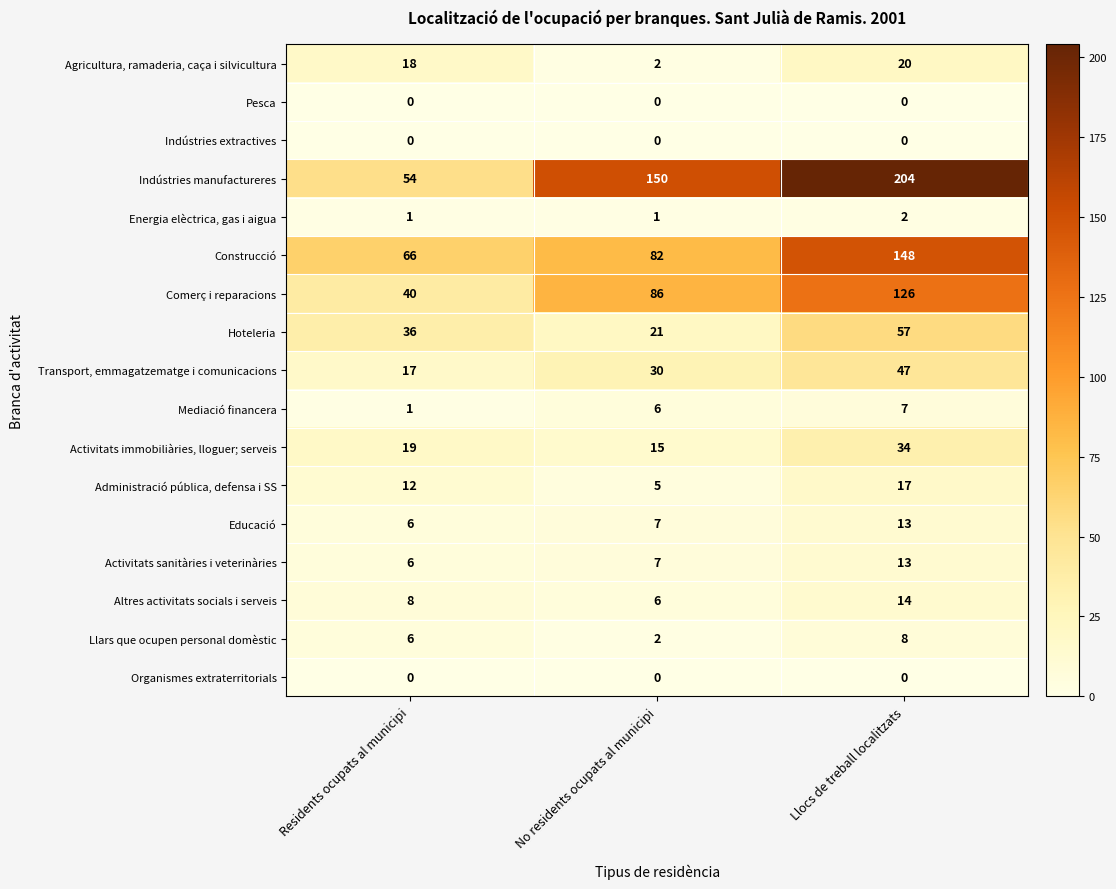

Which series has the widest spread of values?

Indústries manufactureres